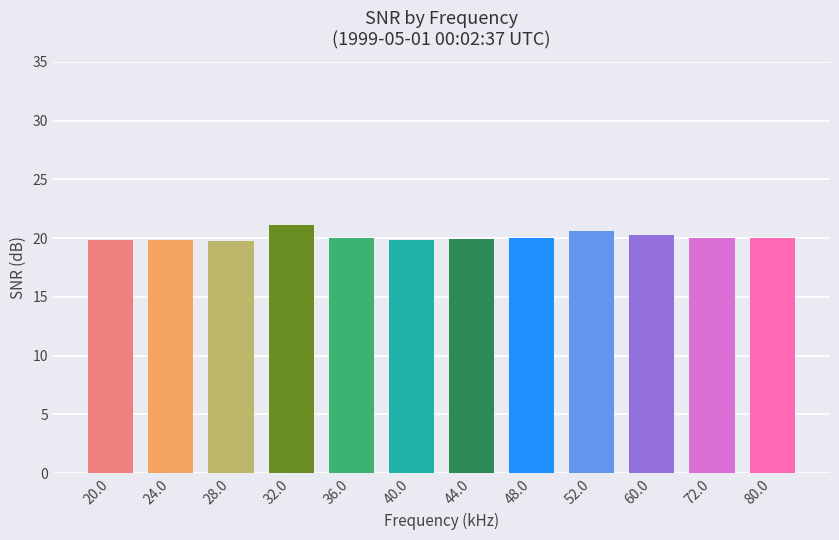

At which category does the chart reach its peak across all series?

32.0